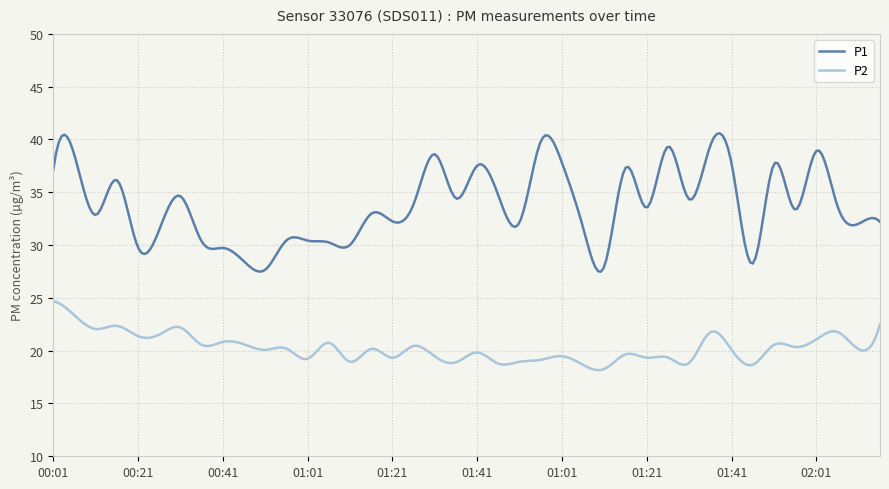

Which series has the largest total across all categories?

P1